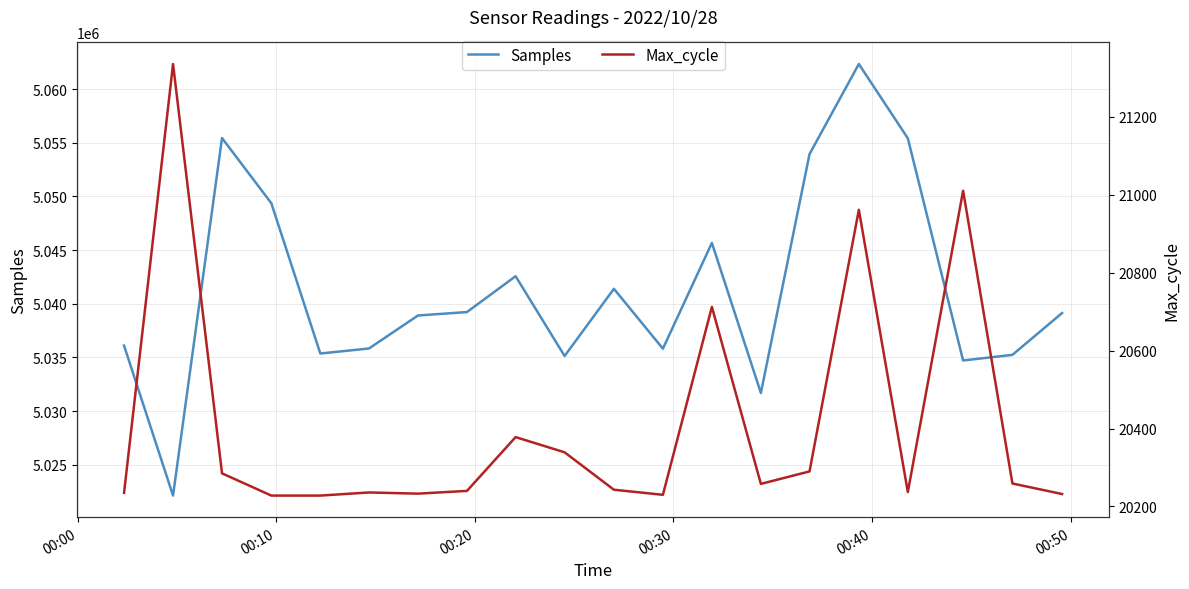

True or false: Max_cycle and Samples intersect in this chart.

False